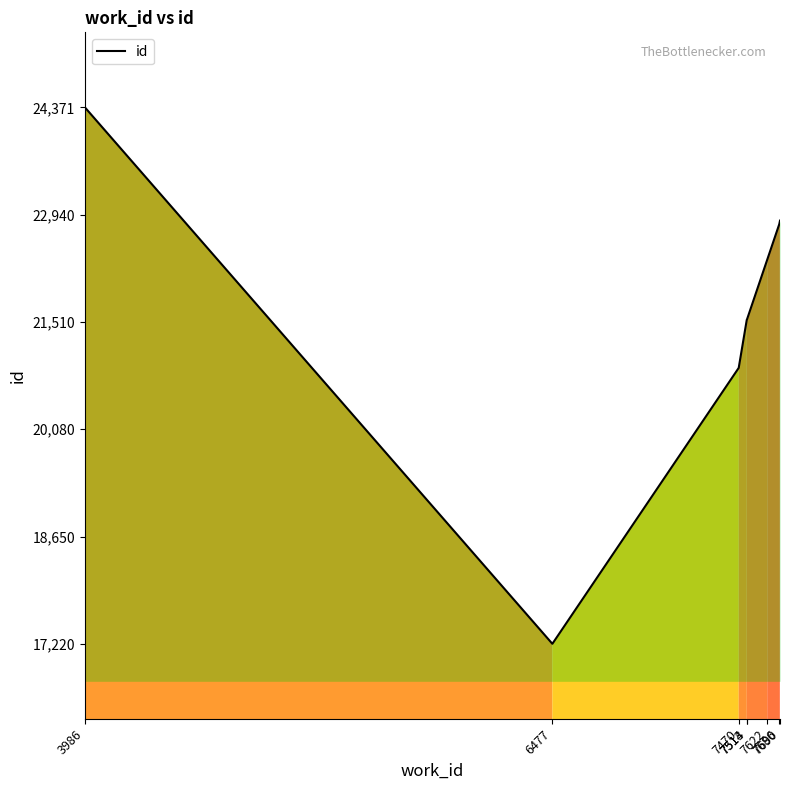

How many lines are shown in the chart?

1